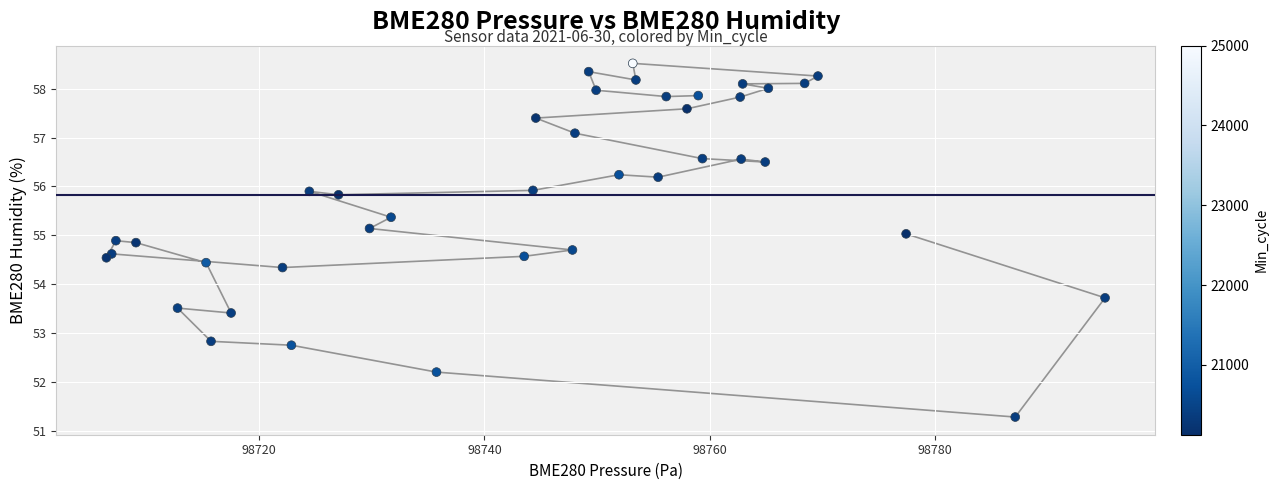

What is the range of X values (max minus min)?

88.6